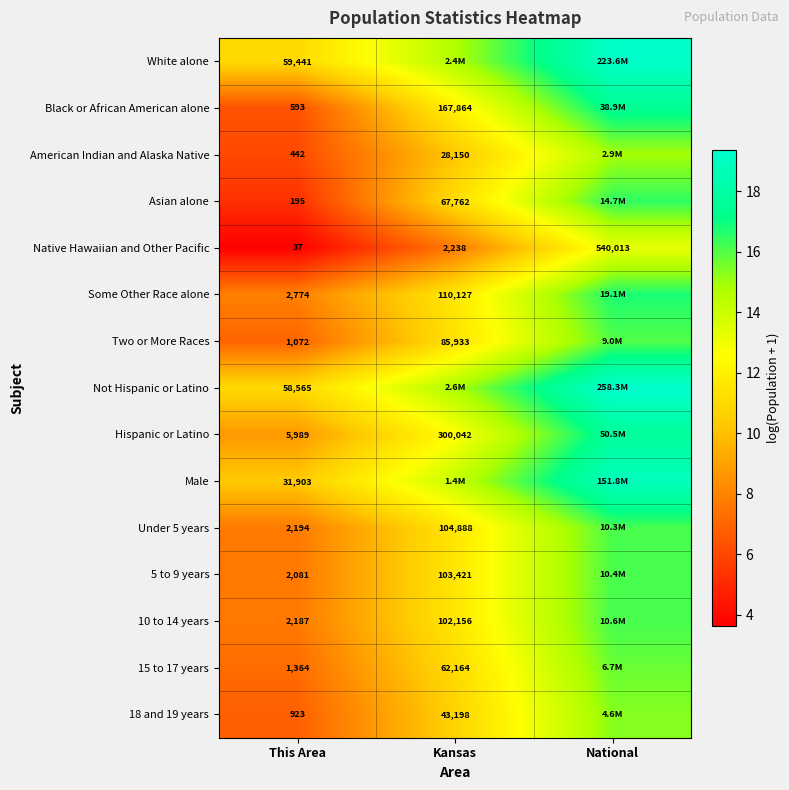

What is the difference between the maximum and minimum values in the Some Other Race alone series?

8.8